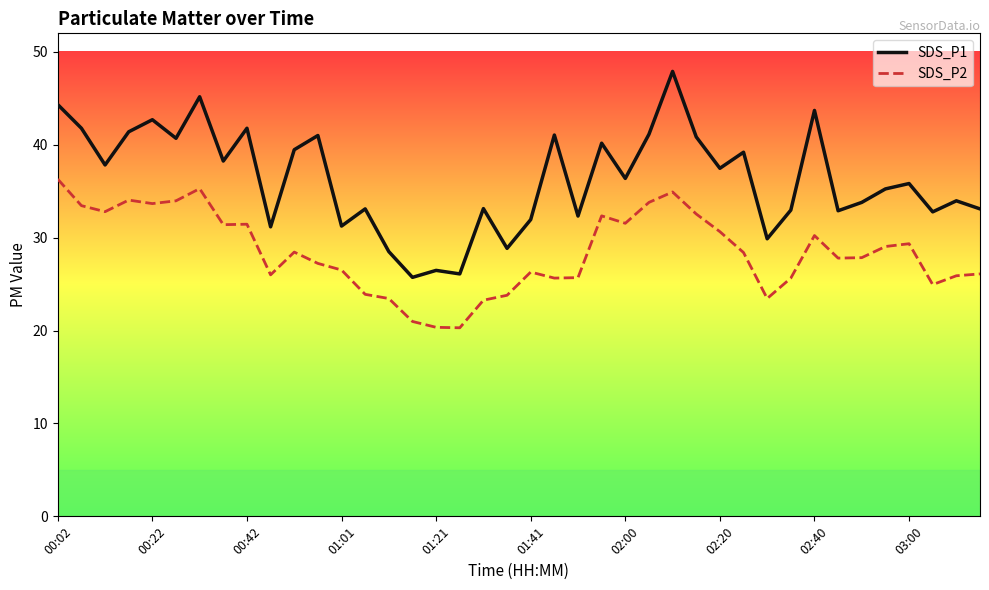

What is the minimum value shown in the chart?

20.3